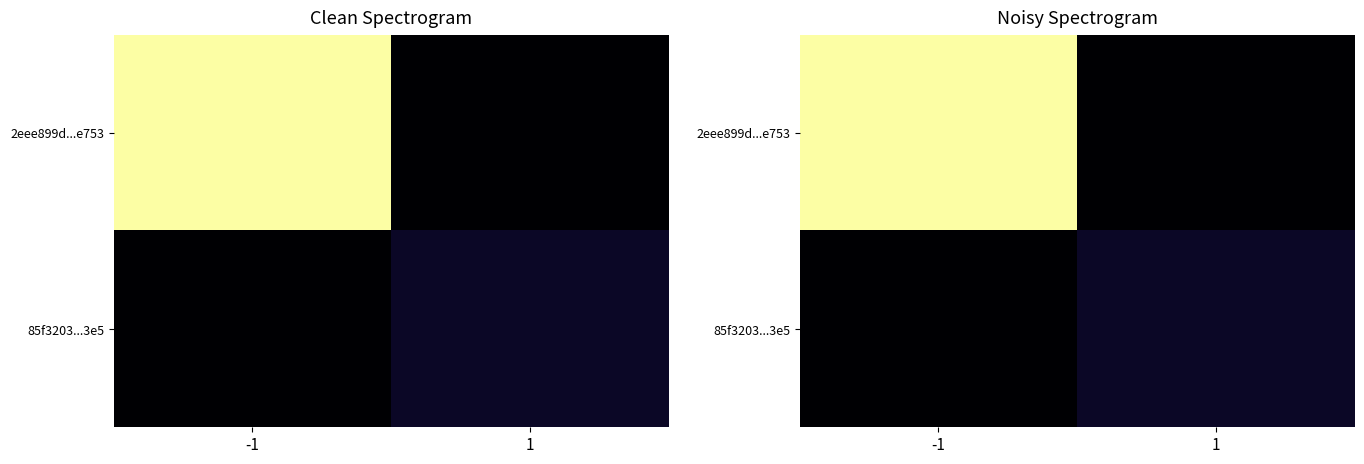

Which category has the highest value in the 85f3203...3e5 series?

1